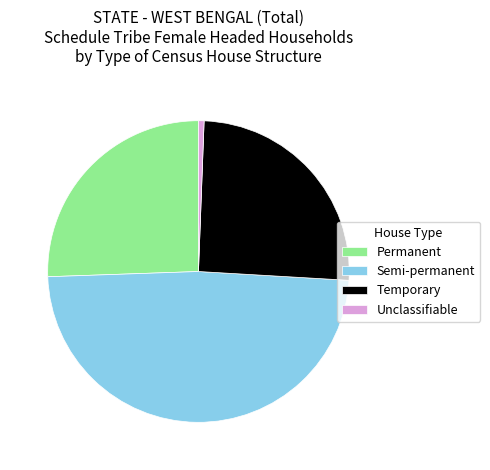

Is it true that Permanent is 39% of the pie?

False